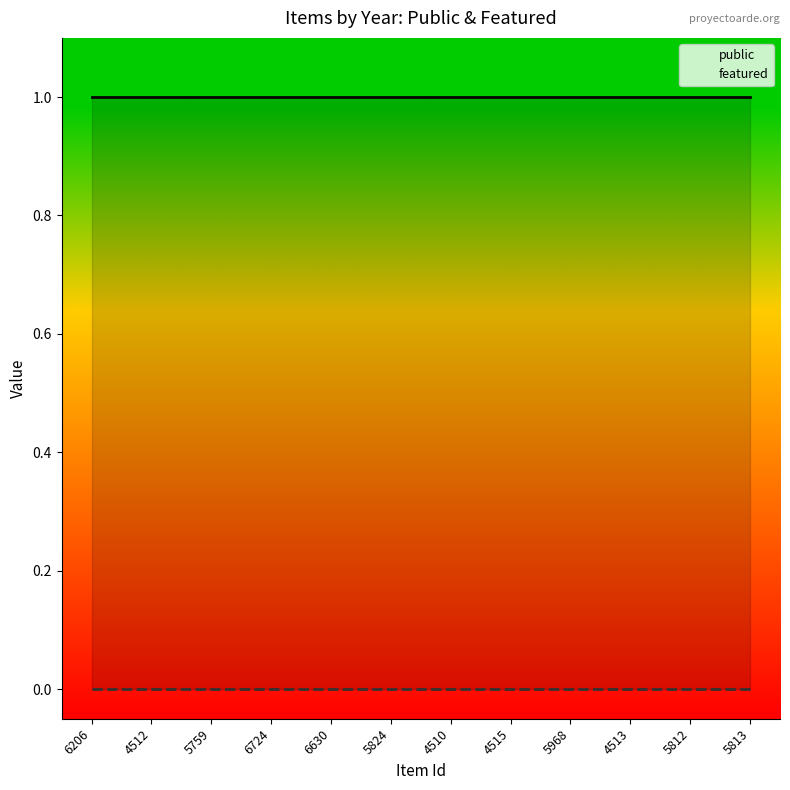

At which label is public closest to 1?

6206